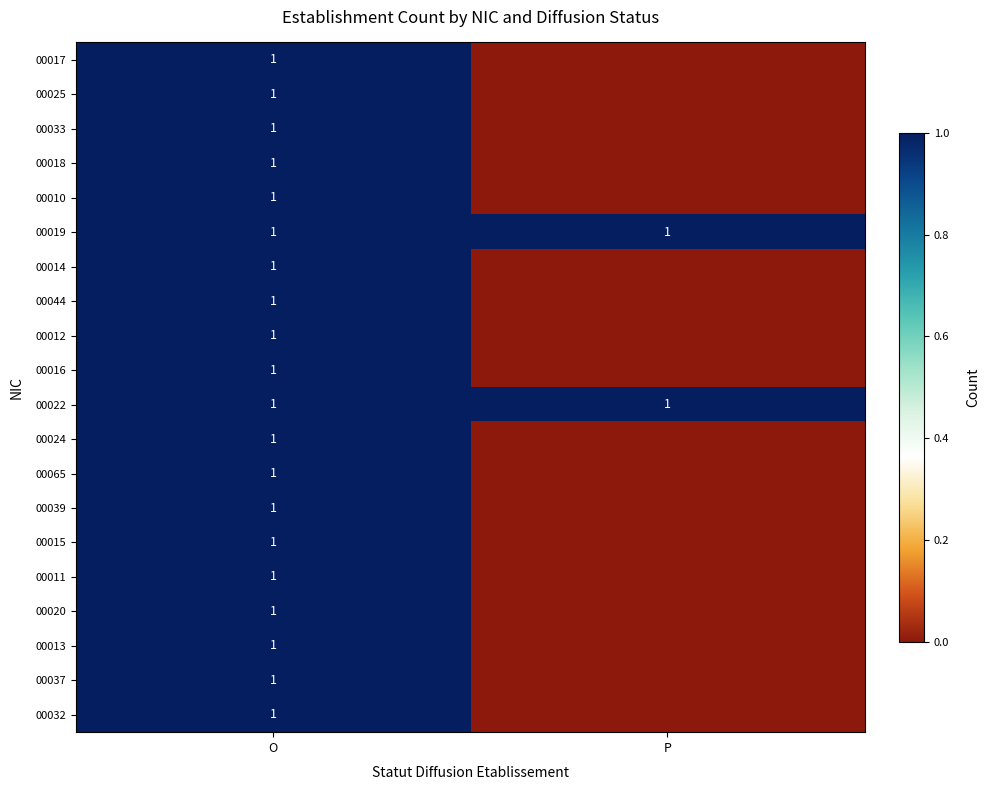

What is the total value across all series at O?

20